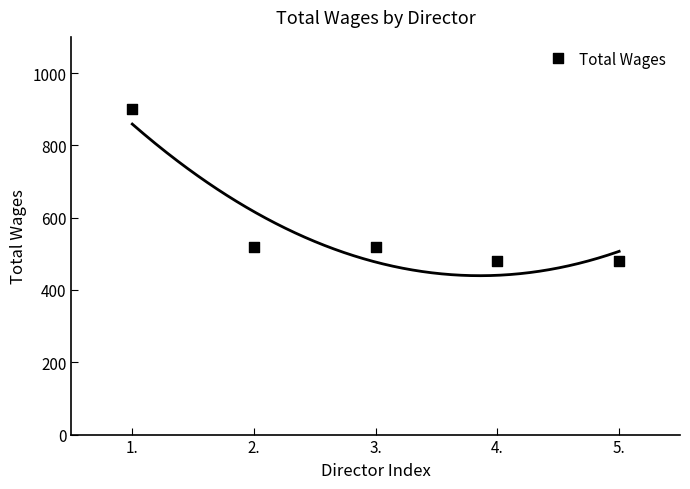

What is the range of X values (max minus min)?

4